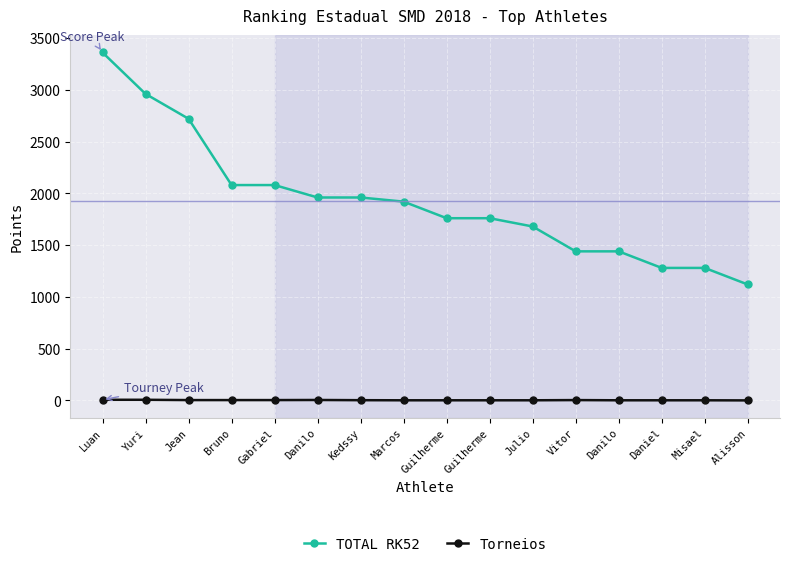

True or false: Torneios and TOTAL RK52 cross at least once.

False